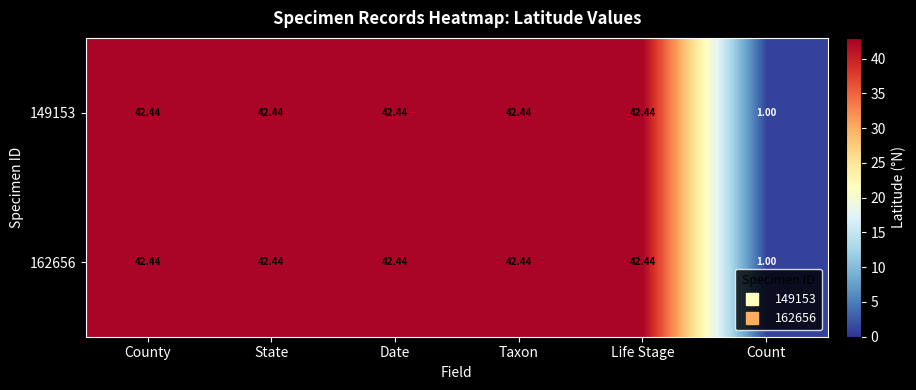

At how many categories does at least one series exceed 33?

5